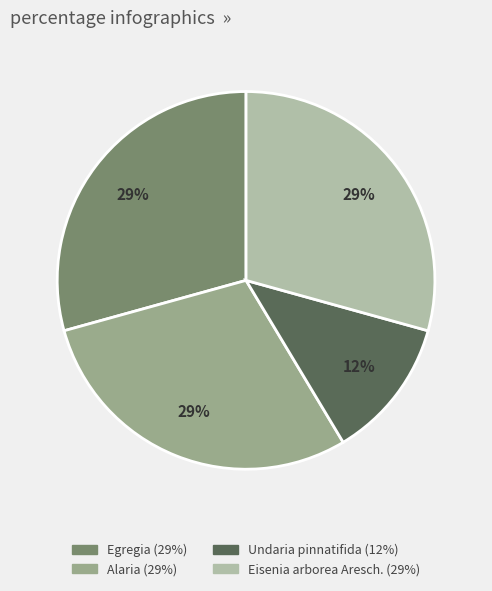

Does any single category account for the majority?

No